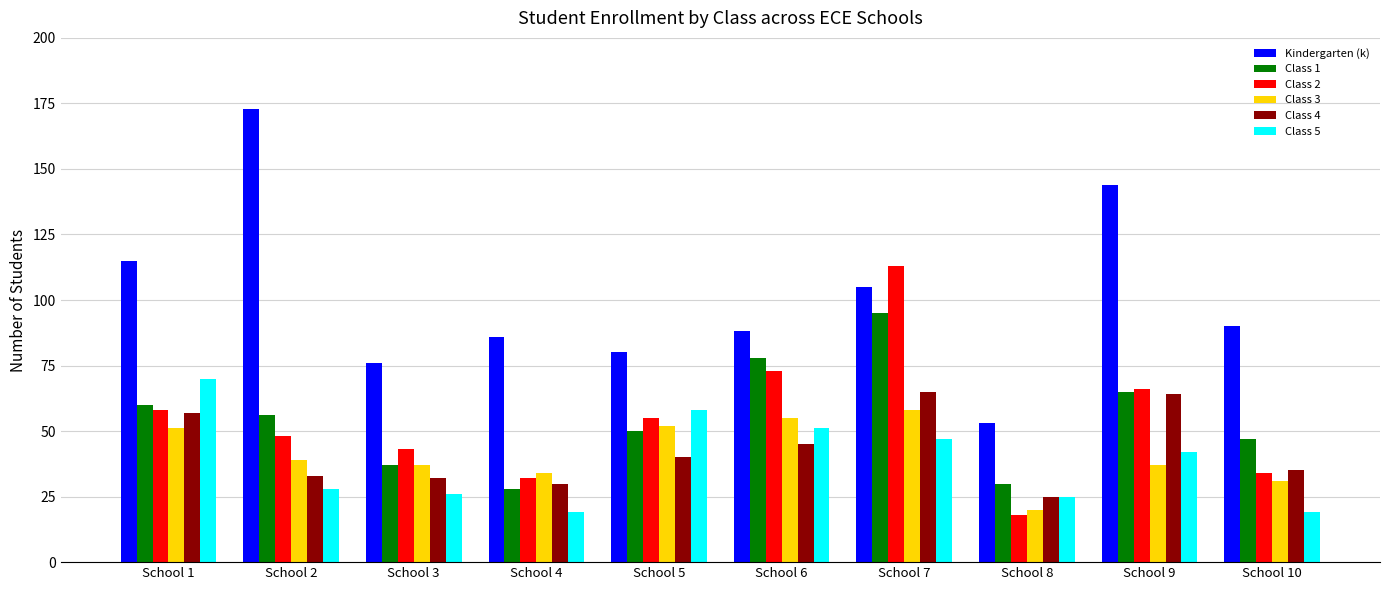

Is it true that Class 3 equals 20 at School 8?

True